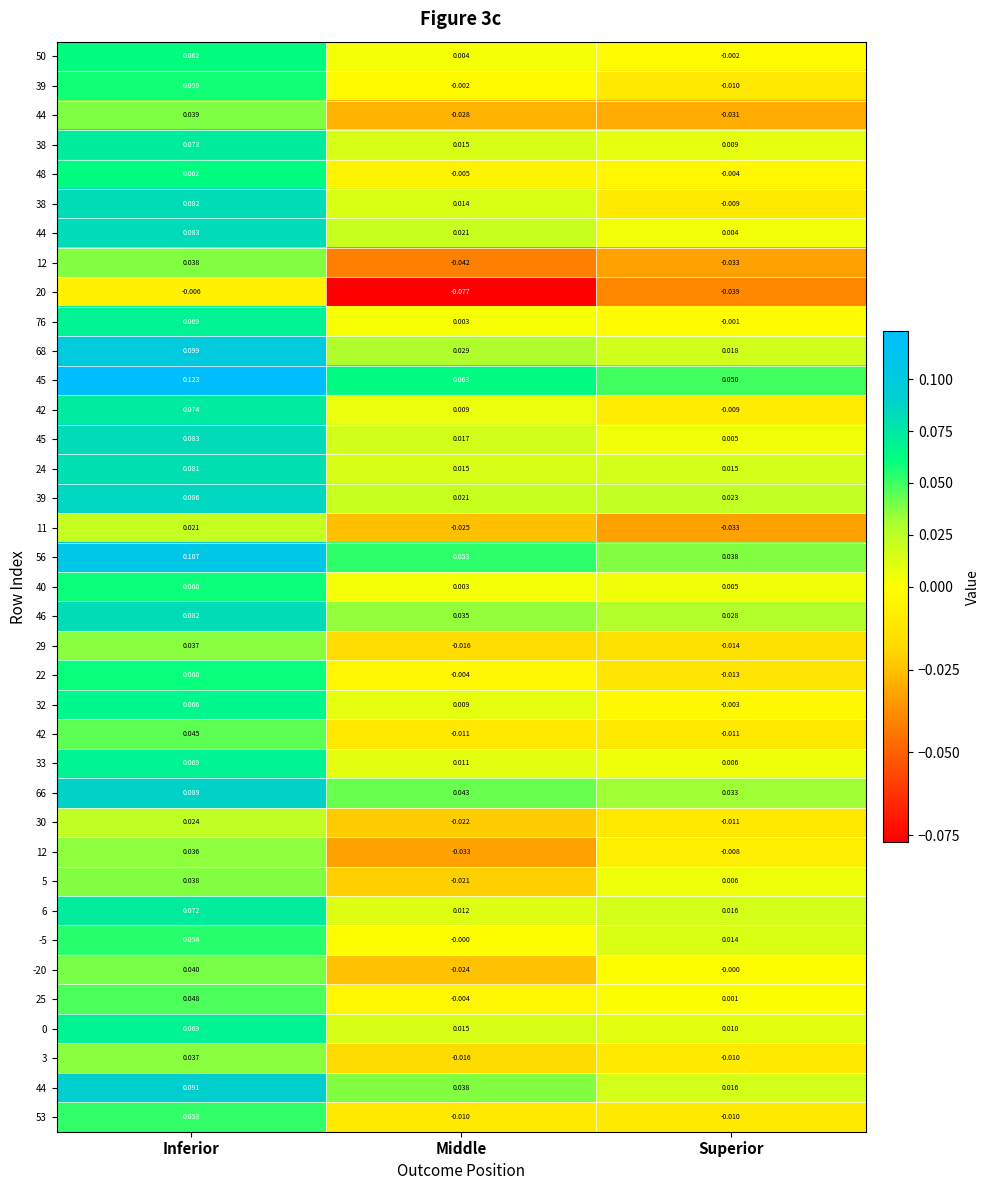

Which category has the highest value across all series?

Inferior